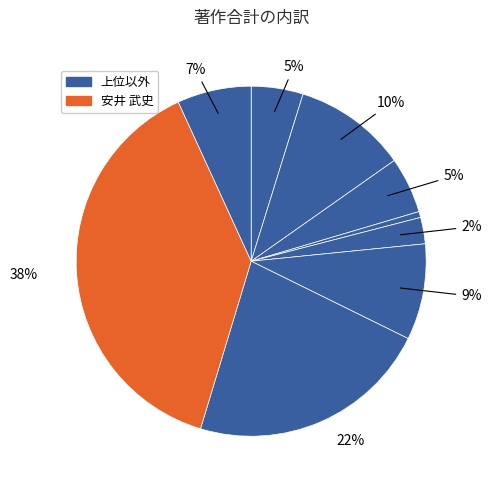

To the nearest percent, what is the average slice percentage?

11%